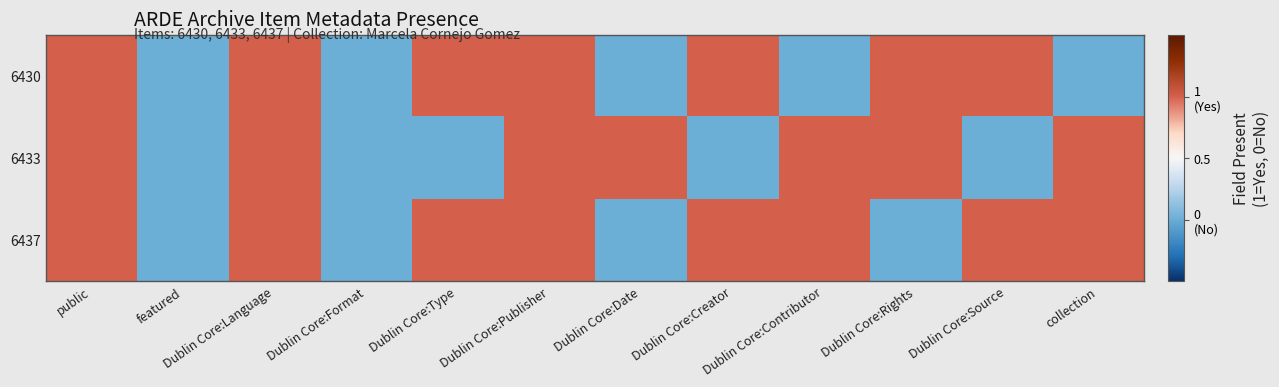

Reading left to right, transcribe all the data shown in this chart.

6430: public=1	featured=0	Dublin Core:Language=1	Dublin Core:Format=0	Dublin Core:Type=1	Dublin Core:Publisher=1	Dublin Core:Date=0	Dublin Core:Creator=1	Dublin Core:Contributor=0	Dublin Core:Rights=1	Dublin Core:Source=1	collection=0
6433: public=1	featured=0	Dublin Core:Language=1	Dublin Core:Format=0	Dublin Core:Type=0	Dublin Core:Publisher=1	Dublin Core:Date=1	Dublin Core:Creator=0	Dublin Core:Contributor=1	Dublin Core:Rights=1	Dublin Core:Source=0	collection=1
6437: public=1	featured=0	Dublin Core:Language=1	Dublin Core:Format=0	Dublin Core:Type=1	Dublin Core:Publisher=1	Dublin Core:Date=0	Dublin Core:Creator=1	Dublin Core:Contributor=1	Dublin Core:Rights=0	Dublin Core:Source=1	collection=1